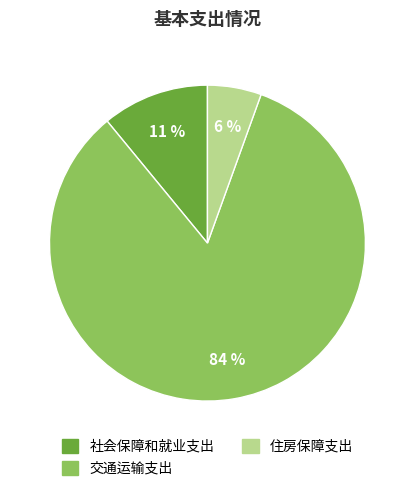

Does 住房保障支出 account for over 50% of the chart?

No